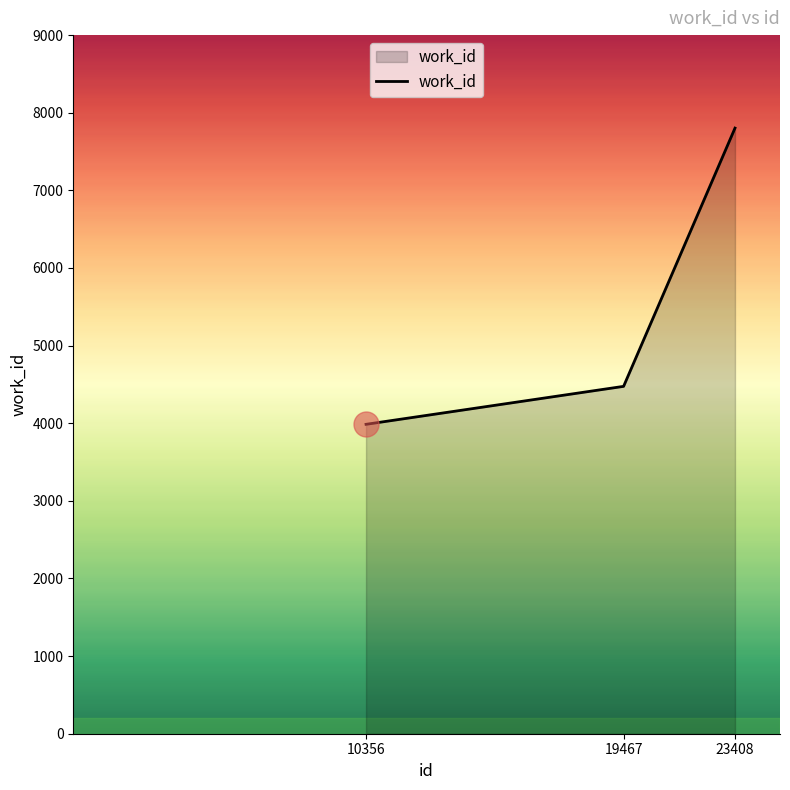

Count the values in the range 3986 to 7802.

3